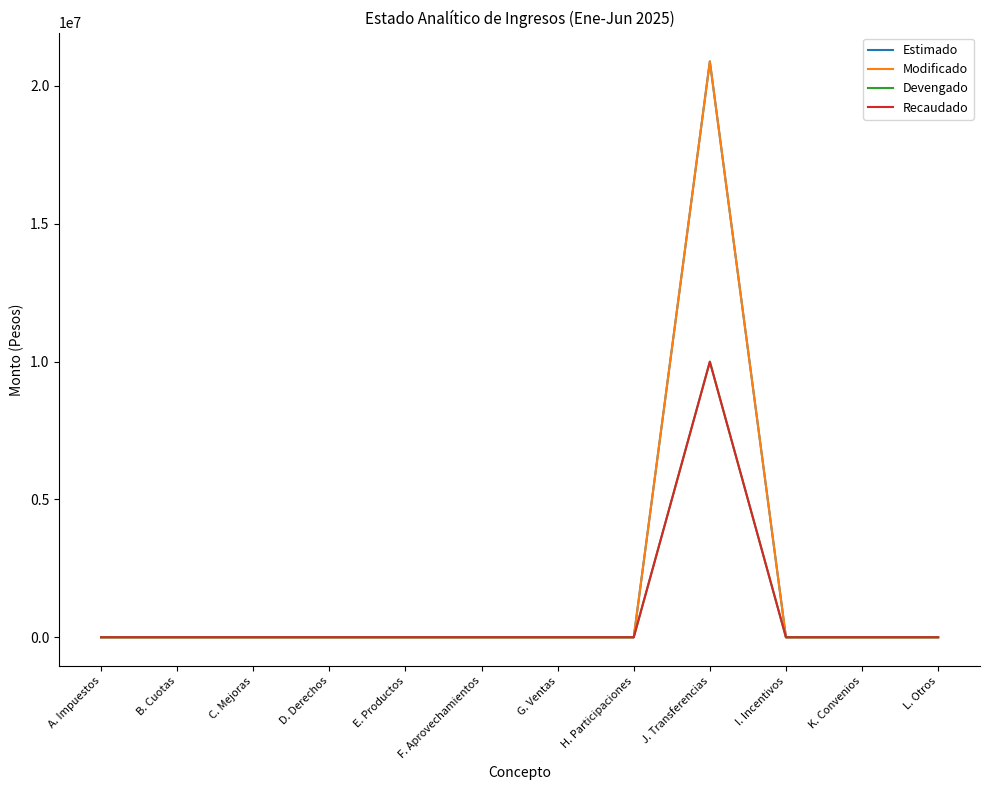

What is the sum of all Modificado values?

20885184